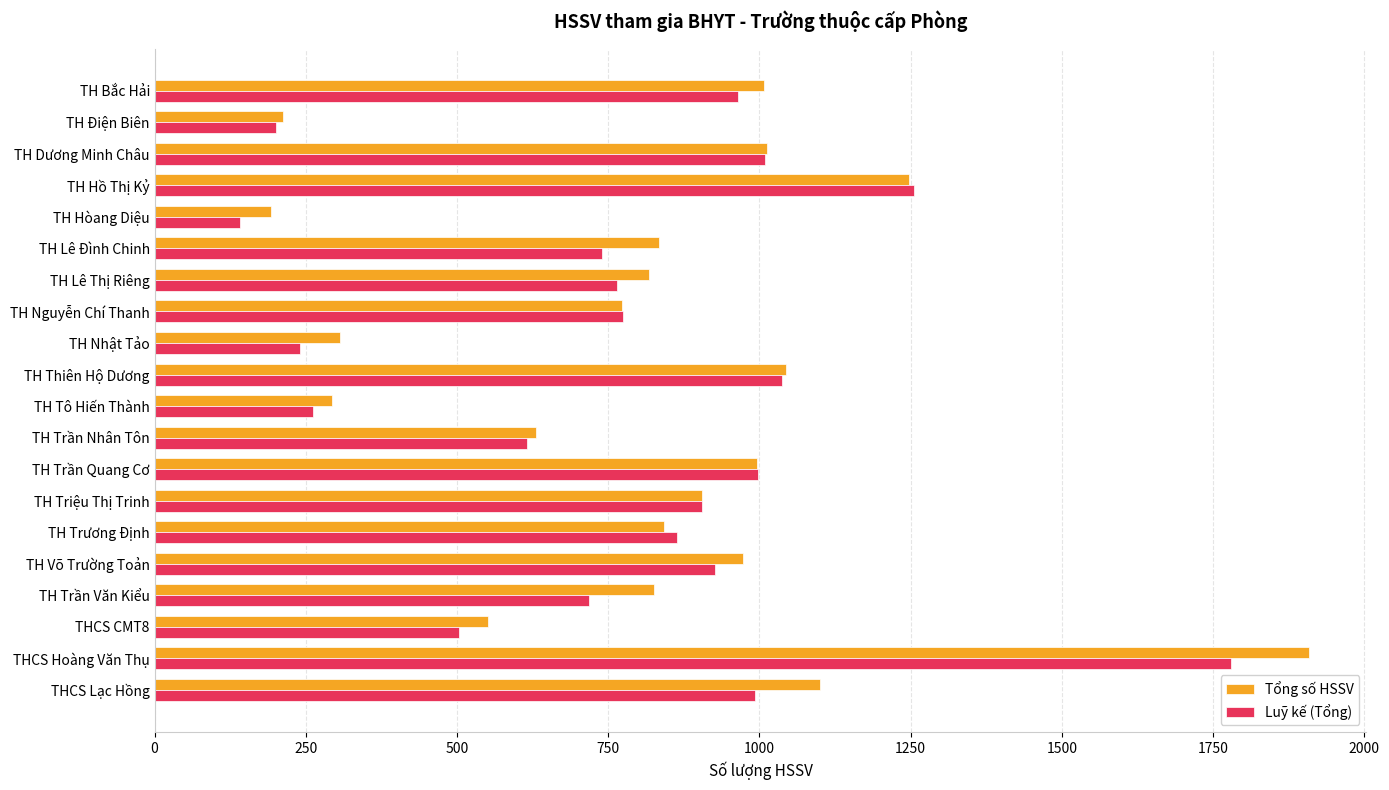

List the series in order of their peak value, highest first.

Tổng số HSSV, Luỹ kế (Tổng)